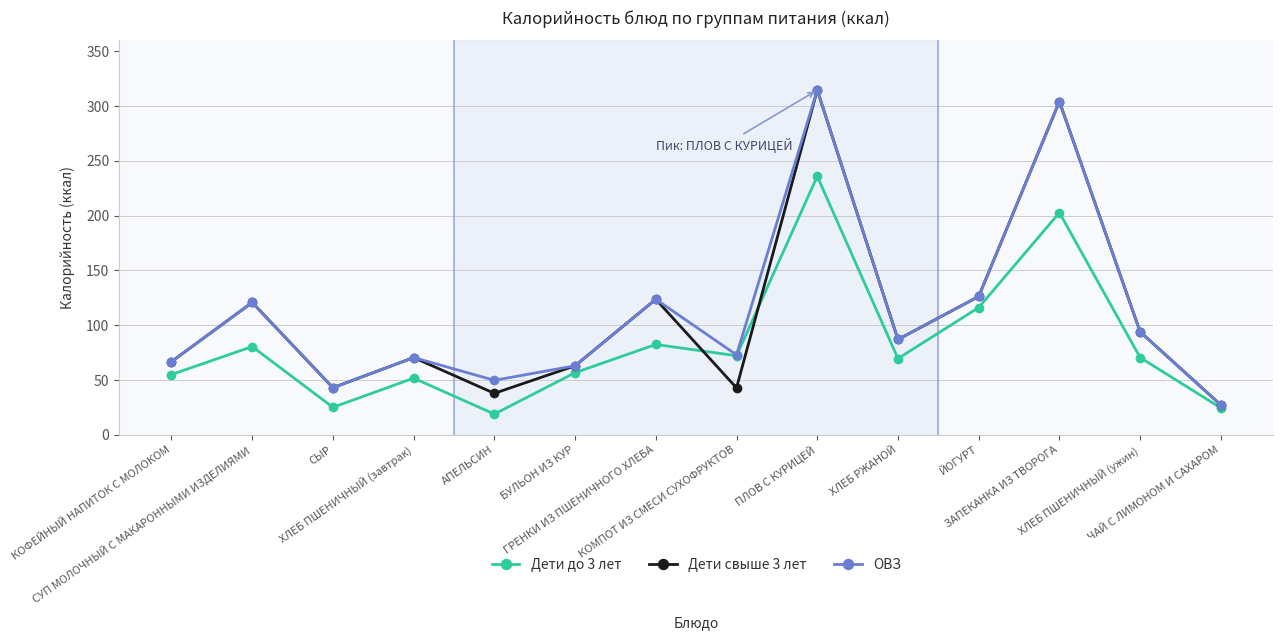

What is the value of the ОВЗ point at the 2nd from the left?

120.8